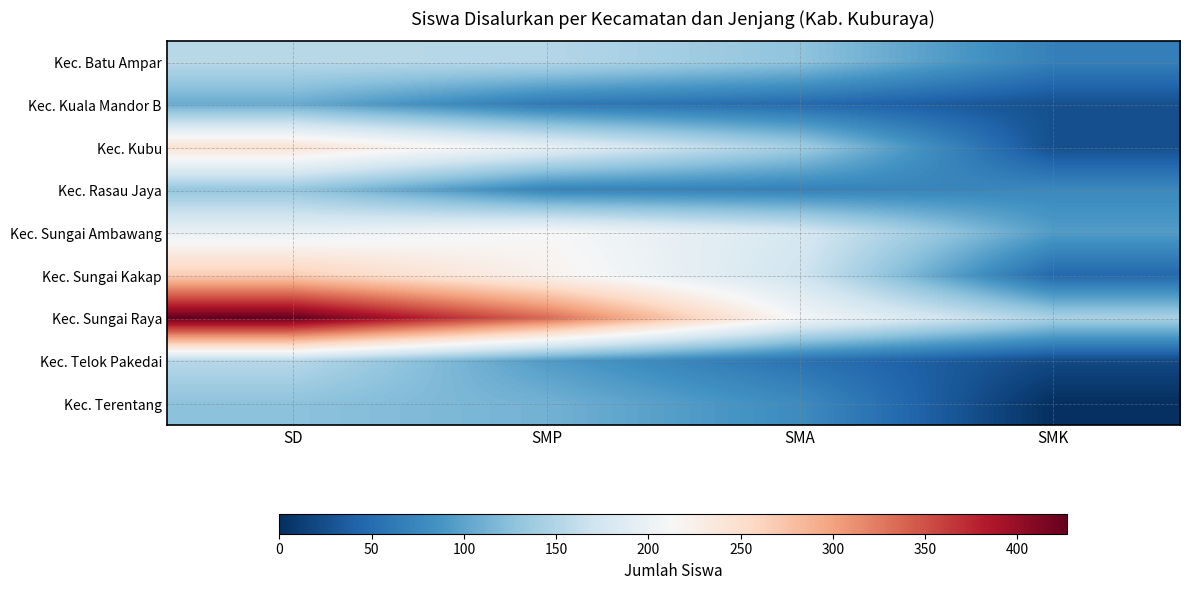

What is the difference between the highest and lowest values at SMP?

273